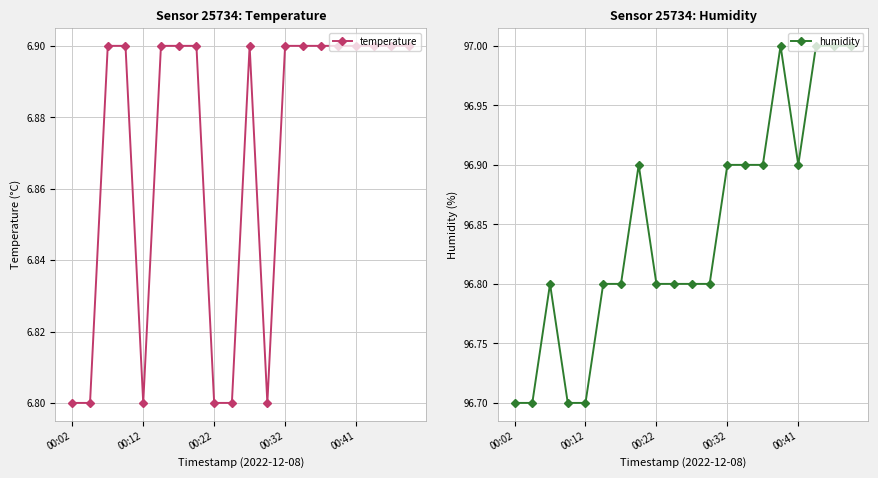

Is it true that temperature equals 2.4 at 00:41?

False